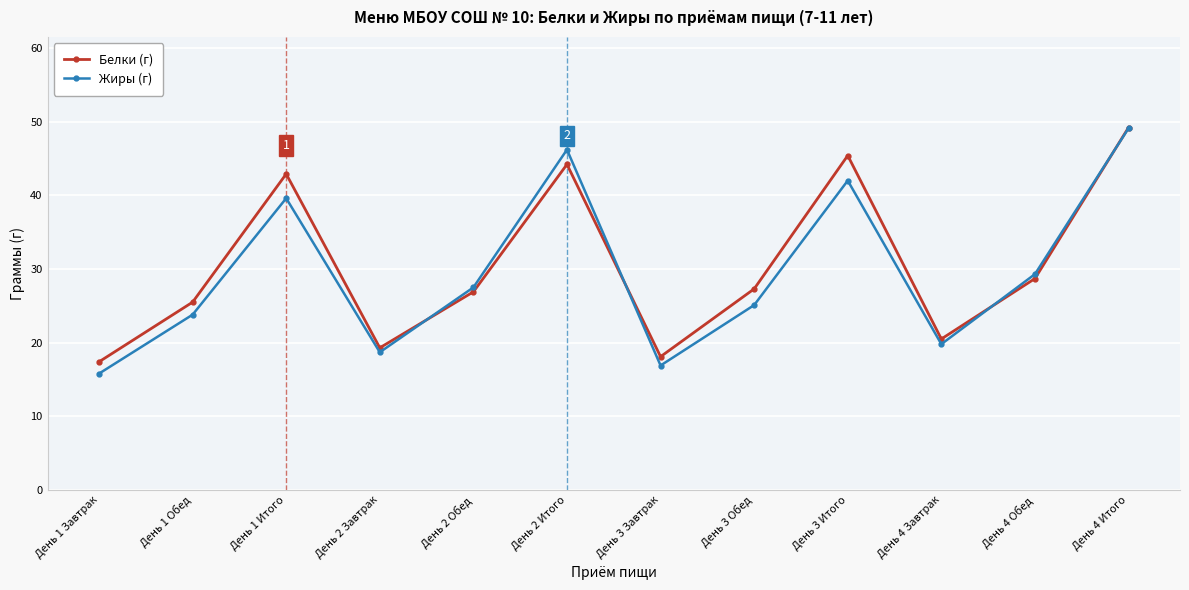

Which series has the largest range (max minus min)?

Жиры (г)